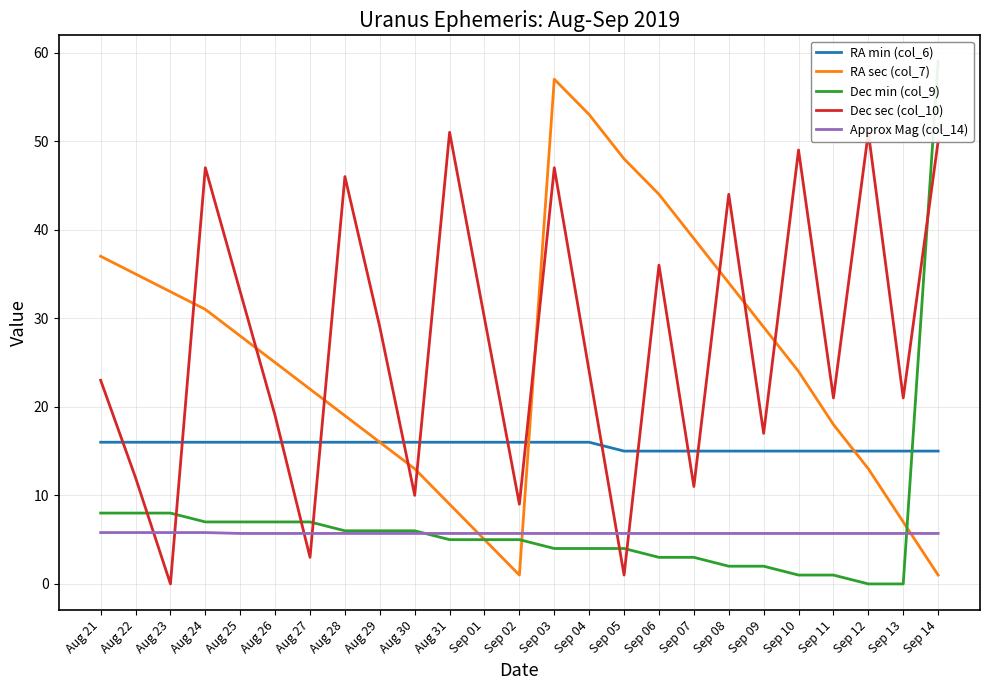

True or false: Approx Mag (col_14) has more than 1 interior local peaks.

False